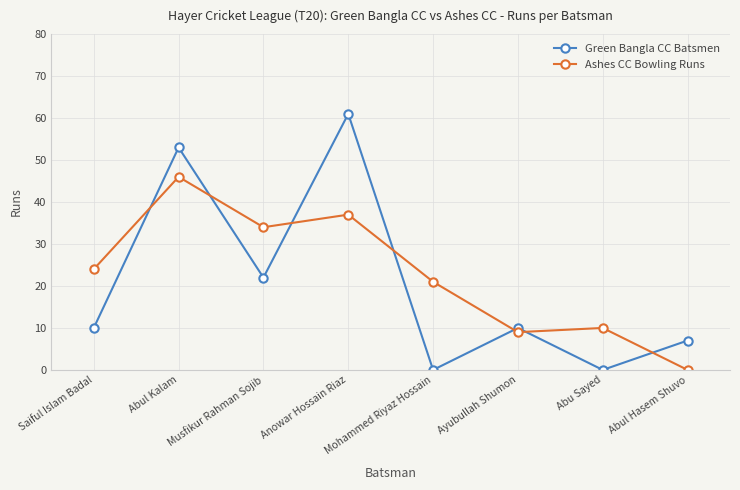

The Green Bangla CC Batsmen series shows -40 at Abu Sayed. True or false?

False